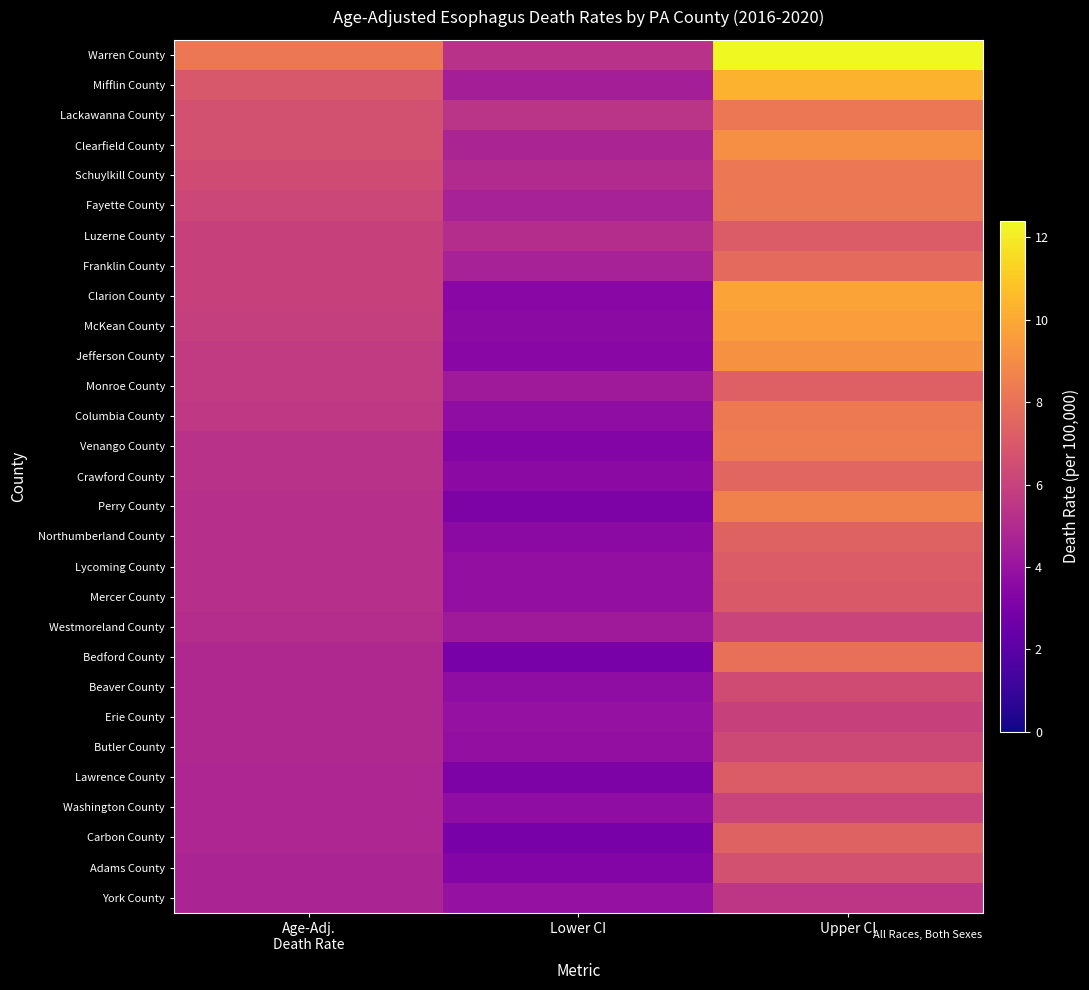

Reading right to left, what are all the values shown in this chart?

Warren County: Upper CI=12.4	Lower CI=5.3	Age-Adj.
Death Rate=8.2
Mifflin County: Upper CI=10.3	Lower CI=4.5	Age-Adj.
Death Rate=6.9
Lackawanna County: Upper CI=8.2	Lower CI=5.4	Age-Adj.
Death Rate=6.6
Clearfield County: Upper CI=9.1	Lower CI=4.7	Age-Adj.
Death Rate=6.6
Schuylkill County: Upper CI=8.2	Lower CI=5.0	Age-Adj.
Death Rate=6.4
Fayette County: Upper CI=8.2	Lower CI=4.6	Age-Adj.
Death Rate=6.2
Luzerne County: Upper CI=7.1	Lower CI=5.1	Age-Adj.
Death Rate=6.0
Franklin County: Upper CI=7.7	Lower CI=4.6	Age-Adj.
Death Rate=6.0
Clarion County: Upper CI=9.8	Lower CI=3.5	Age-Adj.
Death Rate=6.0
McKean County: Upper CI=9.6	Lower CI=3.6	Age-Adj.
Death Rate=5.9
Jefferson County: Upper CI=9.2	Lower CI=3.5	Age-Adj.
Death Rate=5.7
Monroe County: Upper CI=7.3	Lower CI=4.3	Age-Adj.
Death Rate=5.7
Columbia County: Upper CI=8.3	Lower CI=3.7	Age-Adj.
Death Rate=5.6
Venango County: Upper CI=8.4	Lower CI=3.3	Age-Adj.
Death Rate=5.3
Crawford County: Upper CI=7.5	Lower CI=3.6	Age-Adj.
Death Rate=5.3
Perry County: Upper CI=8.6	Lower CI=3.1	Age-Adj.
Death Rate=5.2
Northumberland County: Upper CI=7.4	Lower CI=3.6	Age-Adj.
Death Rate=5.2
Lycoming County: Upper CI=7.1	Lower CI=3.8	Age-Adj.
Death Rate=5.2
Mercer County: Upper CI=7.0	Lower CI=3.8	Age-Adj.
Death Rate=5.2
Westmoreland County: Upper CI=6.1	Lower CI=4.3	Age-Adj.
Death Rate=5.1
Bedford County: Upper CI=7.9	Lower CI=3.0	Age-Adj.
Death Rate=4.9
Beaver County: Upper CI=6.4	Lower CI=3.7	Age-Adj.
Death Rate=4.9
Erie County: Upper CI=6.0	Lower CI=3.9	Age-Adj.
Death Rate=4.9
Butler County: Upper CI=6.3	Lower CI=3.8	Age-Adj.
Death Rate=4.9
Lawrence County: Upper CI=7.1	Lower CI=3.1	Age-Adj.
Death Rate=4.8
Washington County: Upper CI=6.1	Lower CI=3.7	Age-Adj.
Death Rate=4.8
Carbon County: Upper CI=7.4	Lower CI=3.0	Age-Adj.
Death Rate=4.8
Adams County: Upper CI=6.6	Lower CI=3.3	Age-Adj.
Death Rate=4.7
York County: Upper CI=5.5	Lower CI=3.9	Age-Adj.
Death Rate=4.7